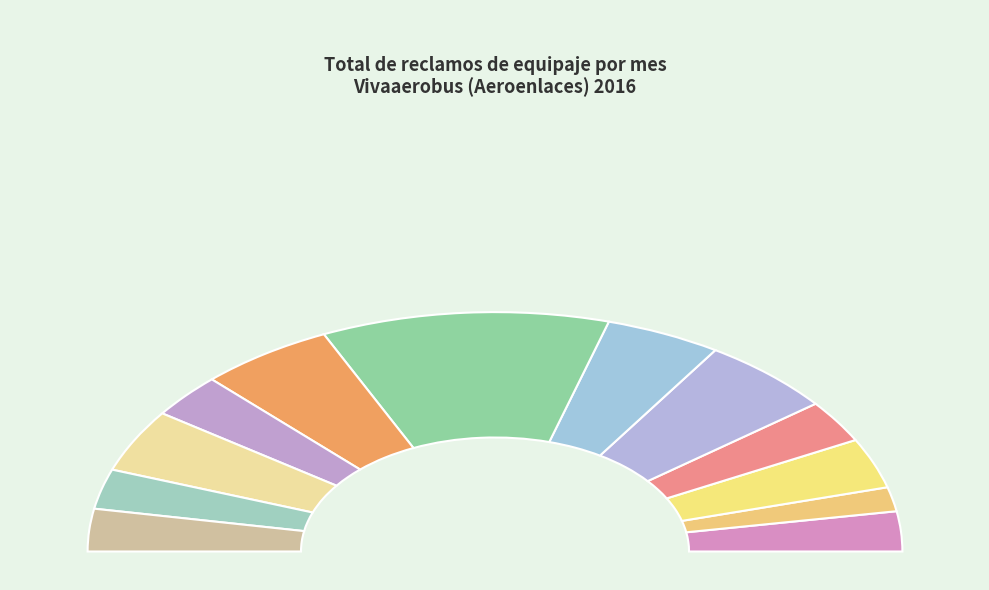

To the nearest percent, what is the combined percentage of Octubre and Febrero?

12%